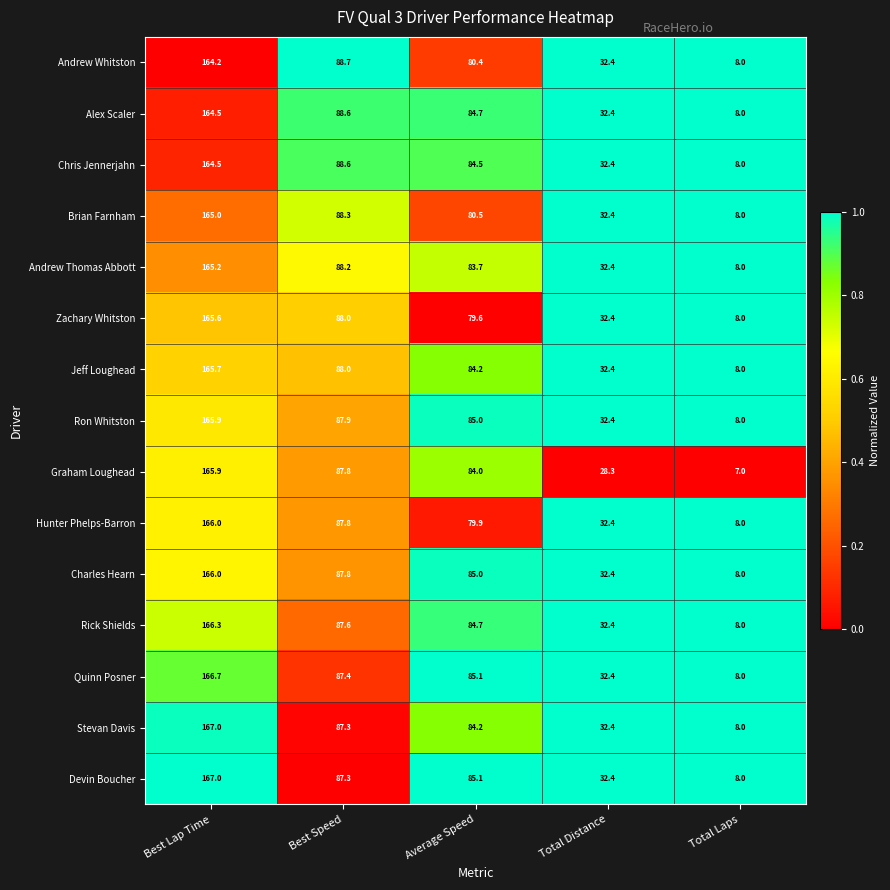

Where does the Charles Hearn series first go above 85?

Best Lap Time